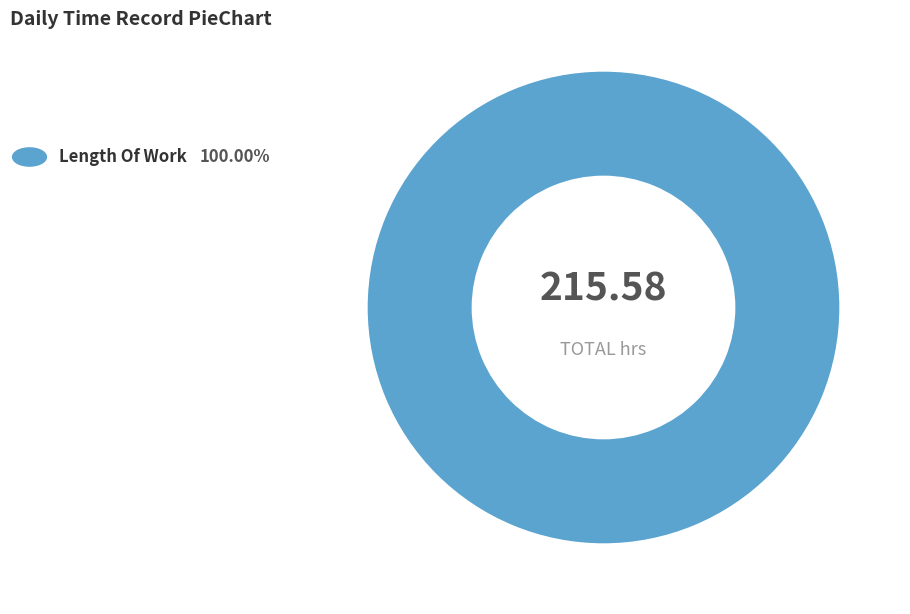

Is there a majority slice in this chart?

Yes